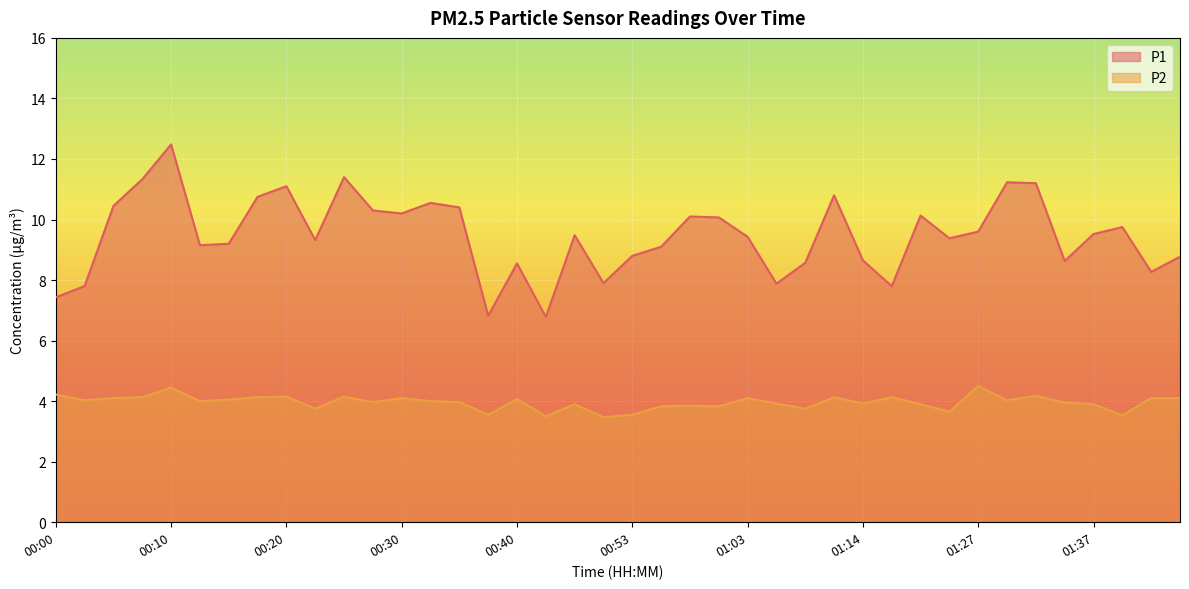

The P1 series shows 10.2 at 00:30. True or false?

True